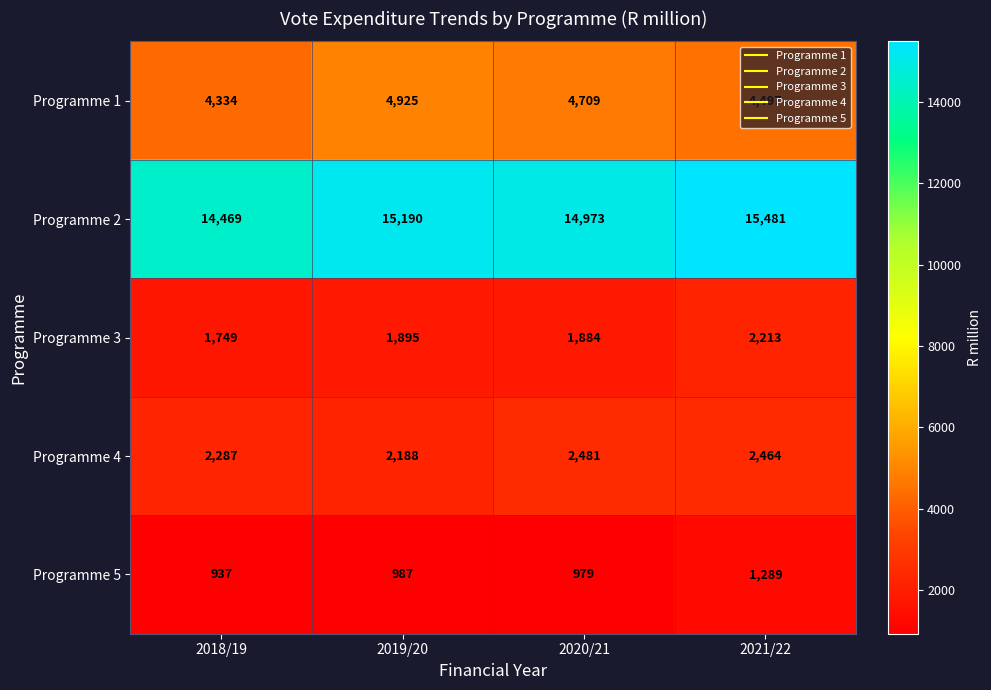

Which series has the largest total across all categories?

Programme 2